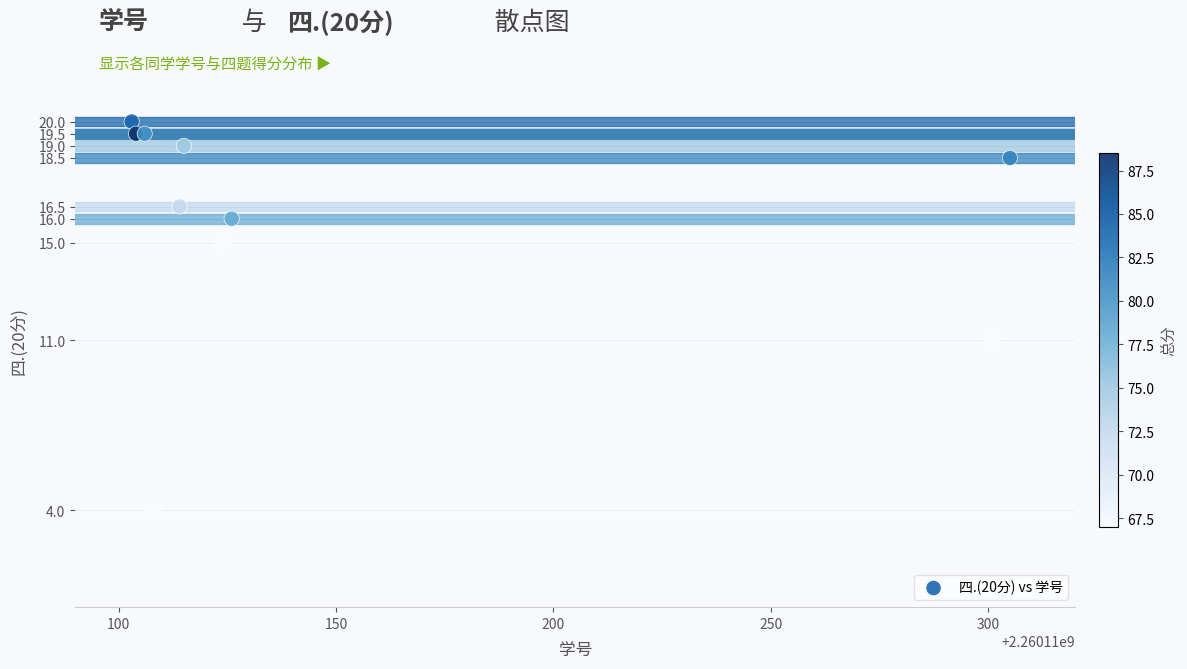

What Y value in the scatter plot is closest to 12?

11.0